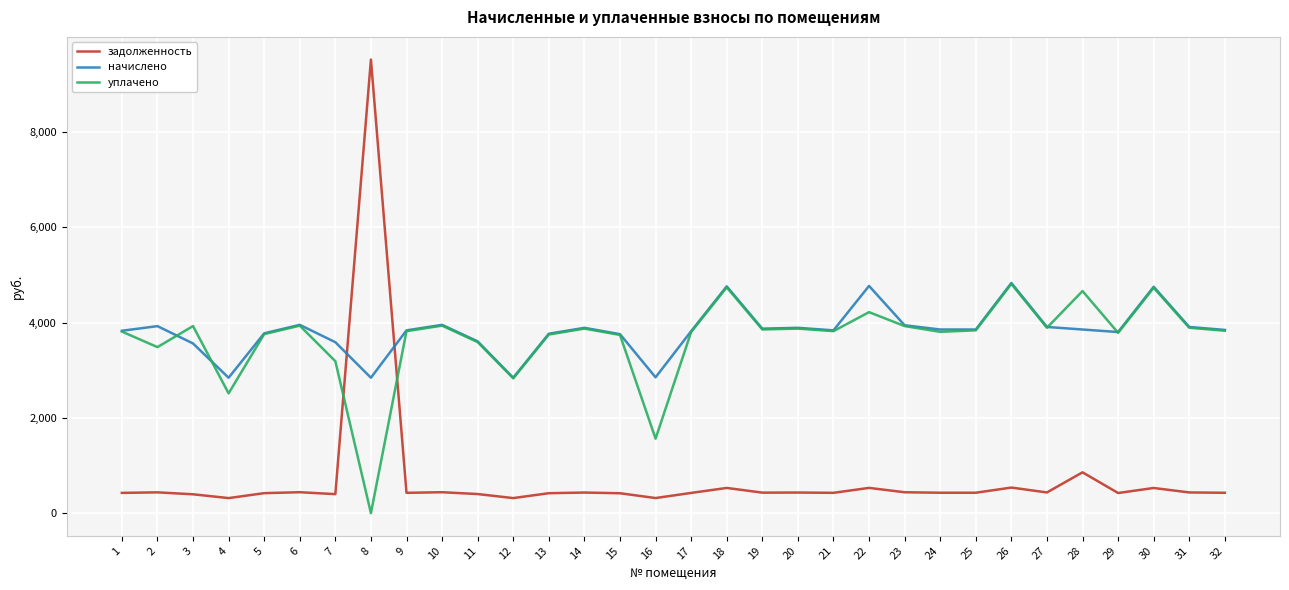

What is the difference between the highest and lowest values at 16?

2534.6